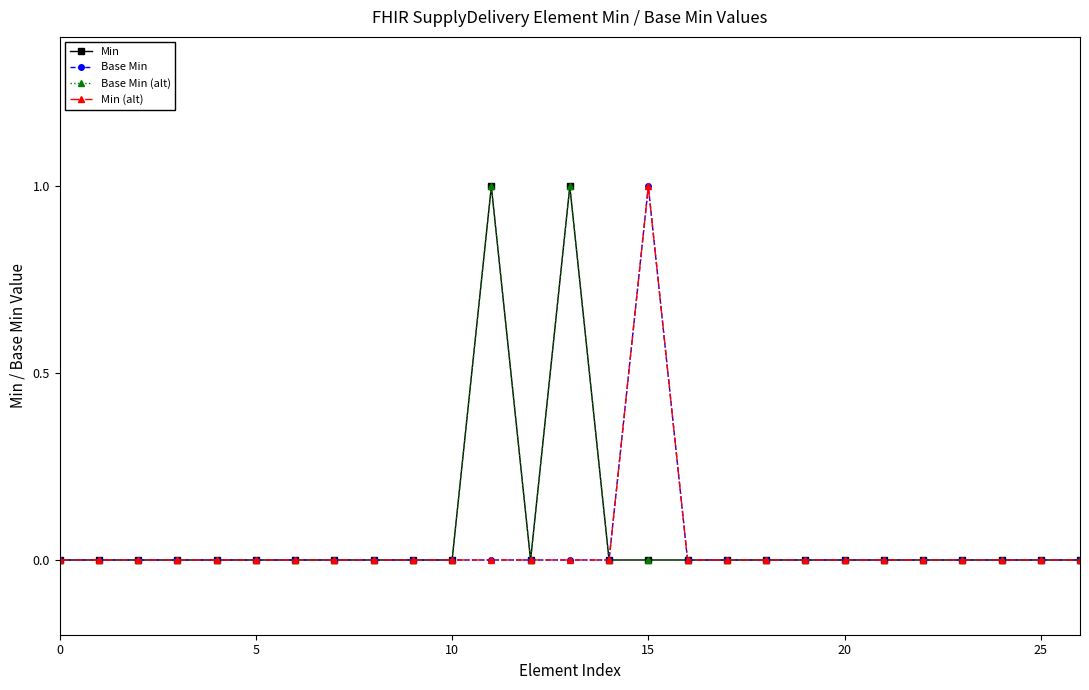

Does the chart have visible grid lines?

No